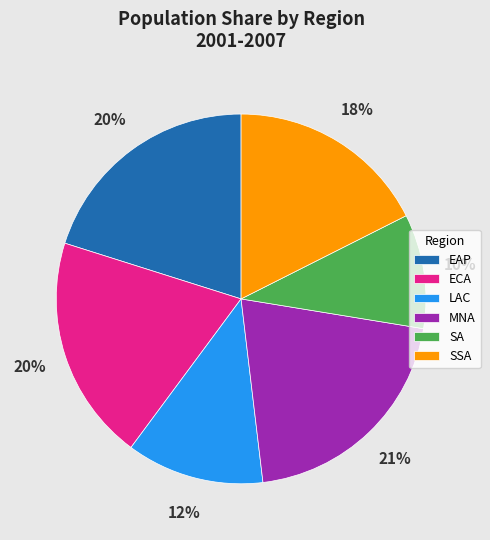

What is the smallest slice in the pie chart?

SA